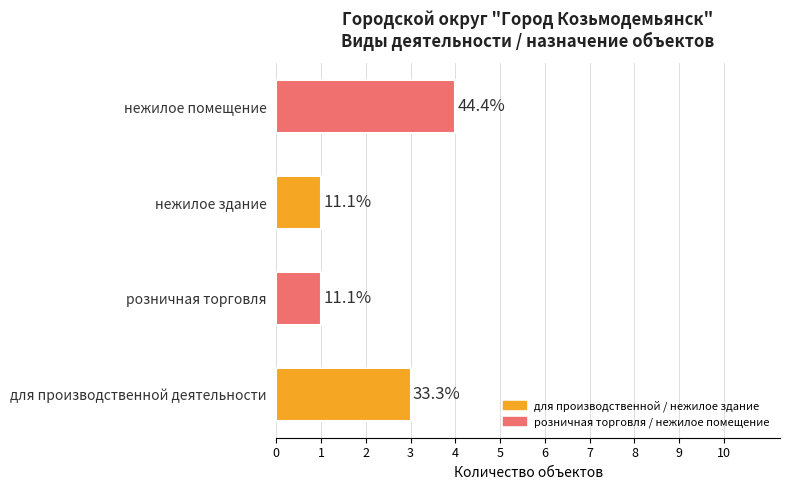

Does the chart contain any negative values?

No